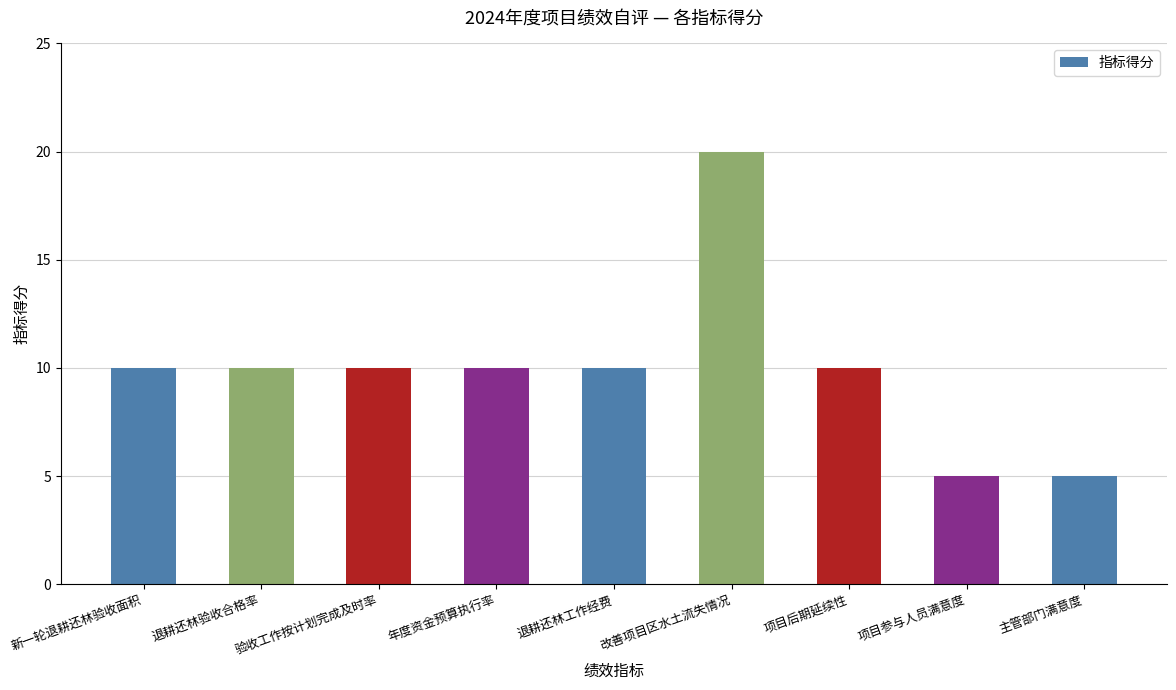

What is the sum of the values at 主管部门满意度 and 项目后期延续性?

15